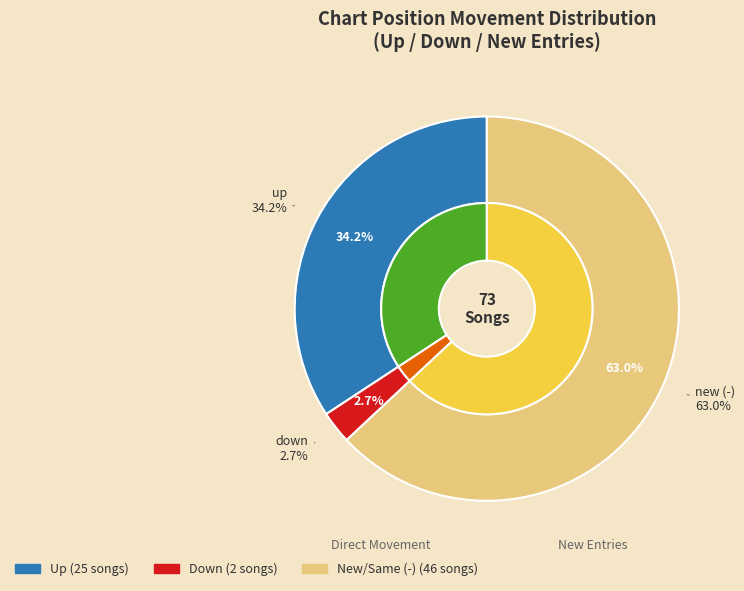

Is the sum of up and - greater than half?

Yes